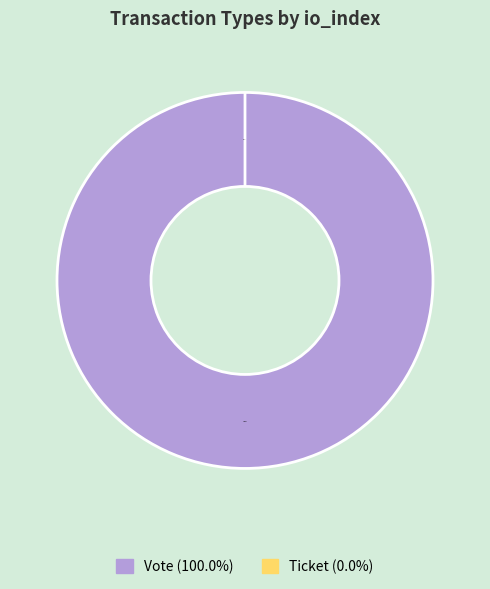

Rank the categories by value from lowest to highest.

Ticket, Vote